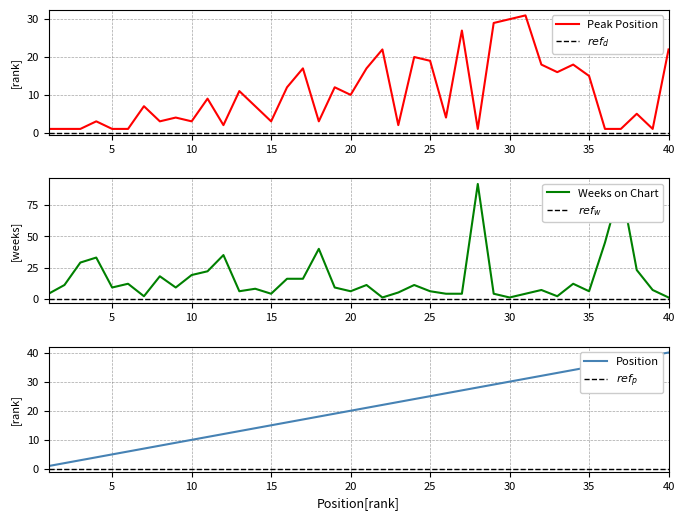

How many interior local peaks does the Peak Position series have?

13